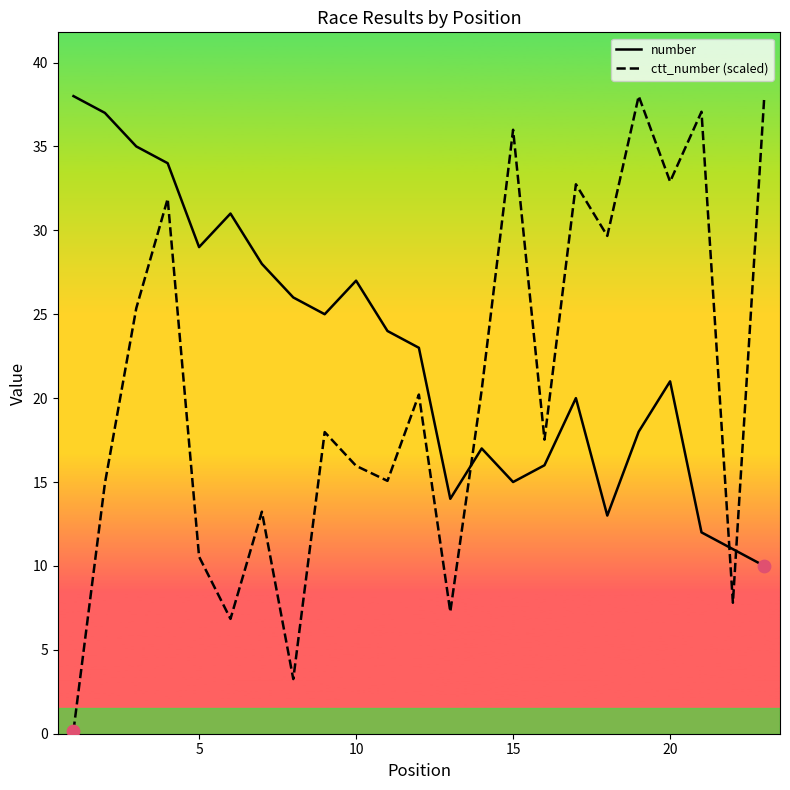

Which series has the largest total across all categories?

number